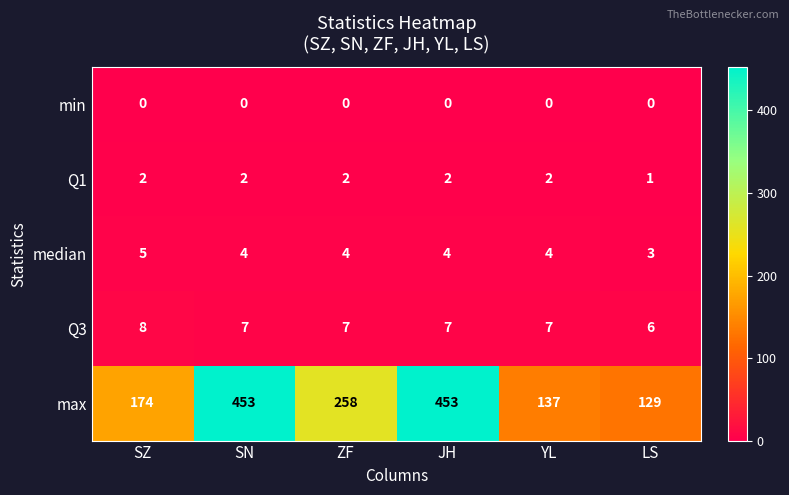

What is the maximum value shown in the chart?

453